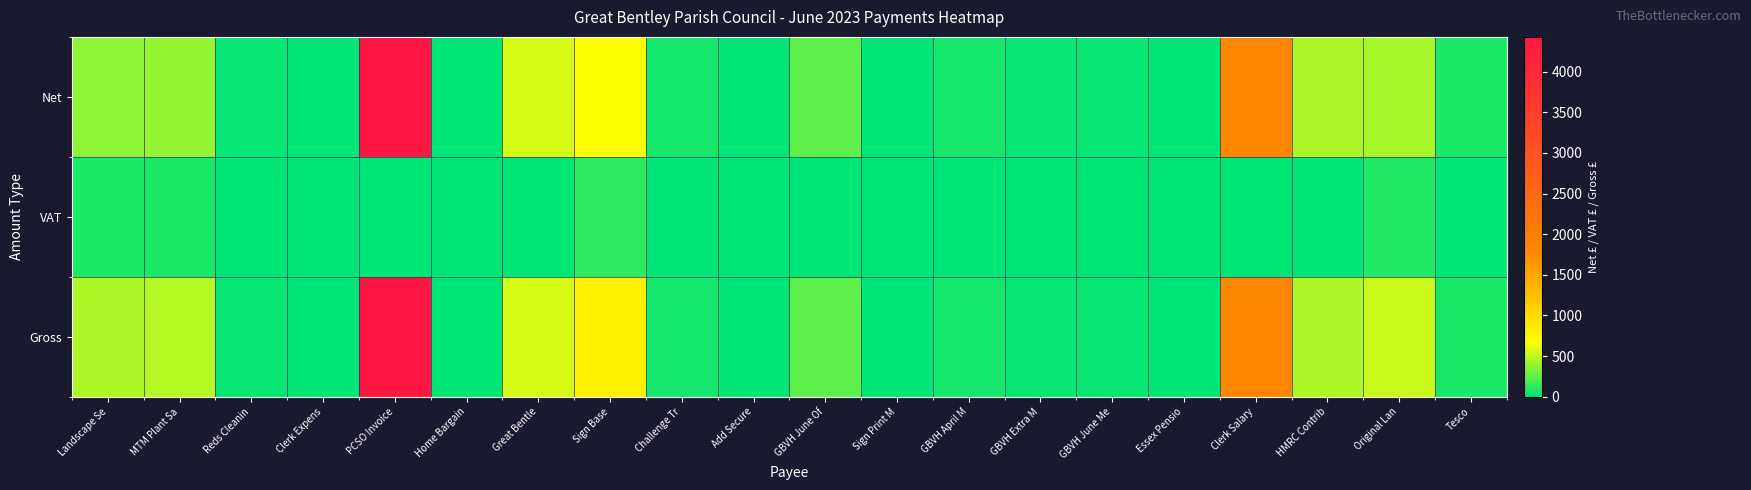

Reading left to right, what are all the values shown in this chart?

Net: Landscape Se=380.0	MTM Plant Sa=395.0	Reds Cleanin=20.0	Clerk Expens=11.3	PCSO Invoice=4426.5	Home Bargain=8.3	Great Bentle=565.0	Sign Base=665.2	Challenge Tr=54.5	Add Secure=10.0	GBVH June Of=252.8	Sign Print M=5.0	GBVH April M=55.9	GBVH Extra M=22.1	GBVH June Me=29.9	Essex Pensio=11.7	Clerk Salary=1798.0	HMRC Contrib=463.0	Original Lan=438.0	Tesco=76.0
VAT: Landscape Se=76.0	MTM Plant Sa=79.0	Reds Cleanin=0.0	Clerk Expens=0.0	PCSO Invoice=0.0	Home Bargain=1.7	Great Bentle=0.0	Sign Base=133.0	Challenge Tr=0.0	Add Secure=2.0	GBVH June Of=0.0	Sign Print M=1.0	GBVH April M=0.0	GBVH Extra M=0.0	GBVH June Me=0.0	Essex Pensio=0.0	Clerk Salary=0.0	HMRC Contrib=0.0	Original Lan=87.6	Tesco=0.0
Gross: Landscape Se=456.0	MTM Plant Sa=474.0	Reds Cleanin=20.0	Clerk Expens=11.3	PCSO Invoice=4426.5	Home Bargain=10.0	Great Bentle=565.0	Sign Base=798.3	Challenge Tr=54.5	Add Secure=12.0	GBVH June Of=252.8	Sign Print M=6.0	GBVH April M=55.9	GBVH Extra M=22.1	GBVH June Me=29.9	Essex Pensio=11.7	Clerk Salary=1798.0	HMRC Contrib=463.0	Original Lan=525.6	Tesco=76.0